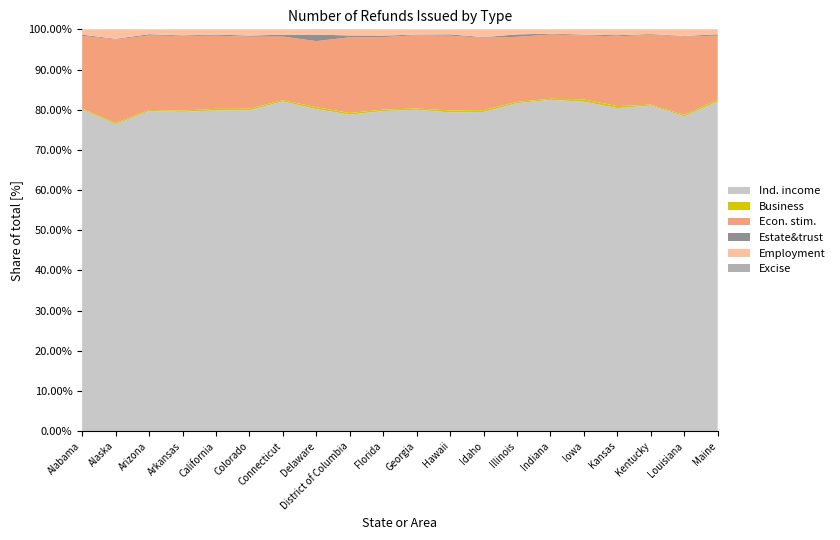

Reading left to right, list all the values displayed in this chart.

Individual income tax: Alabama=1828366	Alaska=267141	Arizona=2337133	Arkansas=1065441	California=13951427	Colorado=1968635	Connecticut=1476212	Delaware=370406	District of Columbia=261074	Florida=7858774	Georgia=3764986	Hawaii=561241	Idaho=568752	Illinois=5317904	Indiana=2662589	Iowa=1184647	Kansas=1104796	Kentucky=1650041	Louisiana=1725828	Maine=551147
Business income taxes: Alabama=5908	Alaska=1104	Arizona=8892	Arkansas=4213	California=71126	Colorado=9511	Connecticut=5940	Delaware=2198	District of Columbia=1351	Florida=36366	Georgia=15002	Hawaii=3540	Idaho=3285	Illinois=22786	Indiana=8138	Iowa=8302	Kansas=6788	Kentucky=4936	Louisiana=7743	Maine=2838
Economic stimulus payments: Alabama=413688	Alaska=72705	Arizona=543894	Arkansas=248786	California=3183275	Colorado=441939	Connecticut=284917	Delaware=76014	District of Columbia=62460	Florida=1779892	Georgia=859009	Hawaii=131649	Idaho=129088	Illinois=1054452	Indiana=516288	Iowa=230182	Kansas=238655	Kentucky=354097	Louisiana=429406	Maine=107276
Estate and trust income tax: Alabama=6622	Alaska=567	Arizona=9247	Arkansas=1998	California=50902	Colorado=6928	Connecticut=8471	Delaware=7514	District of Columbia=1492	Florida=36910	Georgia=7642	Hawaii=2352	Idaho=1052	Illinois=39242	Indiana=7293	Iowa=2732	Kansas=4007	Kentucky=3560	Louisiana=3214	Maine=2368
Employment taxes: Alabama=28851	Alaska=7835	Arizona=34425	Arkansas=19457	California=216157	Colorado=37054	Connecticut=22735	Delaware=5460	District of Columbia=4715	Florida=147379	Georgia=58343	Hawaii=8520	Idaho=13389	Illinois=77682	Indiana=33045	Iowa=17706	Kansas=19017	Kentucky=22507	Louisiana=35101	Maine=7792
Excise taxes: Alabama=1381	Alaska=404	Arizona=1259	Arkansas=825	California=9986	Colorado=1442	Connecticut=1043	Delaware=598	District of Columbia=341	Florida=6469	Georgia=2341	Hawaii=342	Idaho=495	Illinois=4532	Indiana=1637	Iowa=1328	Kansas=1072	Kentucky=1434	Louisiana=1414	Maine=415